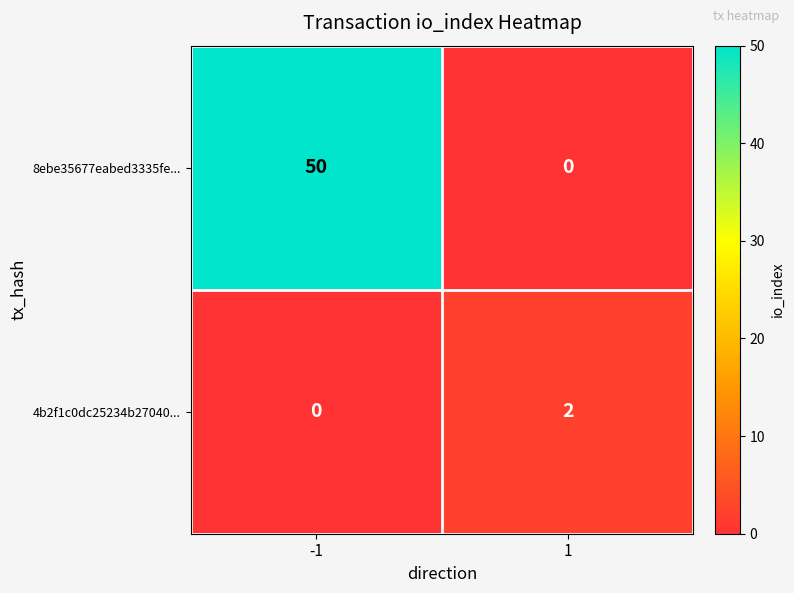

Rank the series by their average value, from highest to lowest.

8ebe35677eabed3335fe..., 4b2f1c0dc25234b27040...